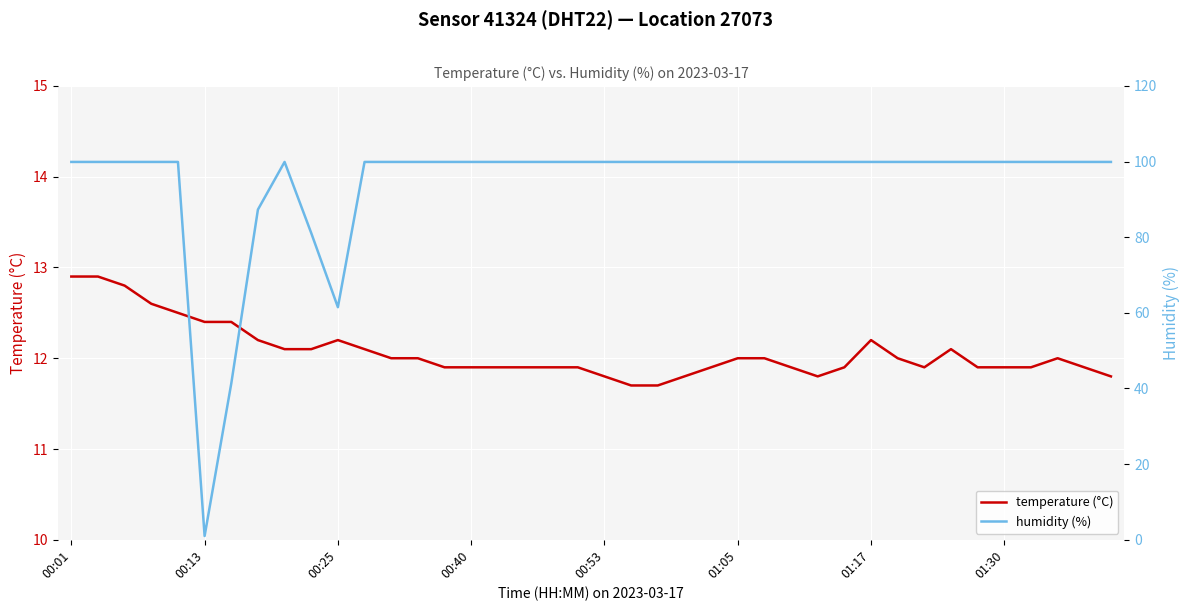

How many data points does each series have?

40